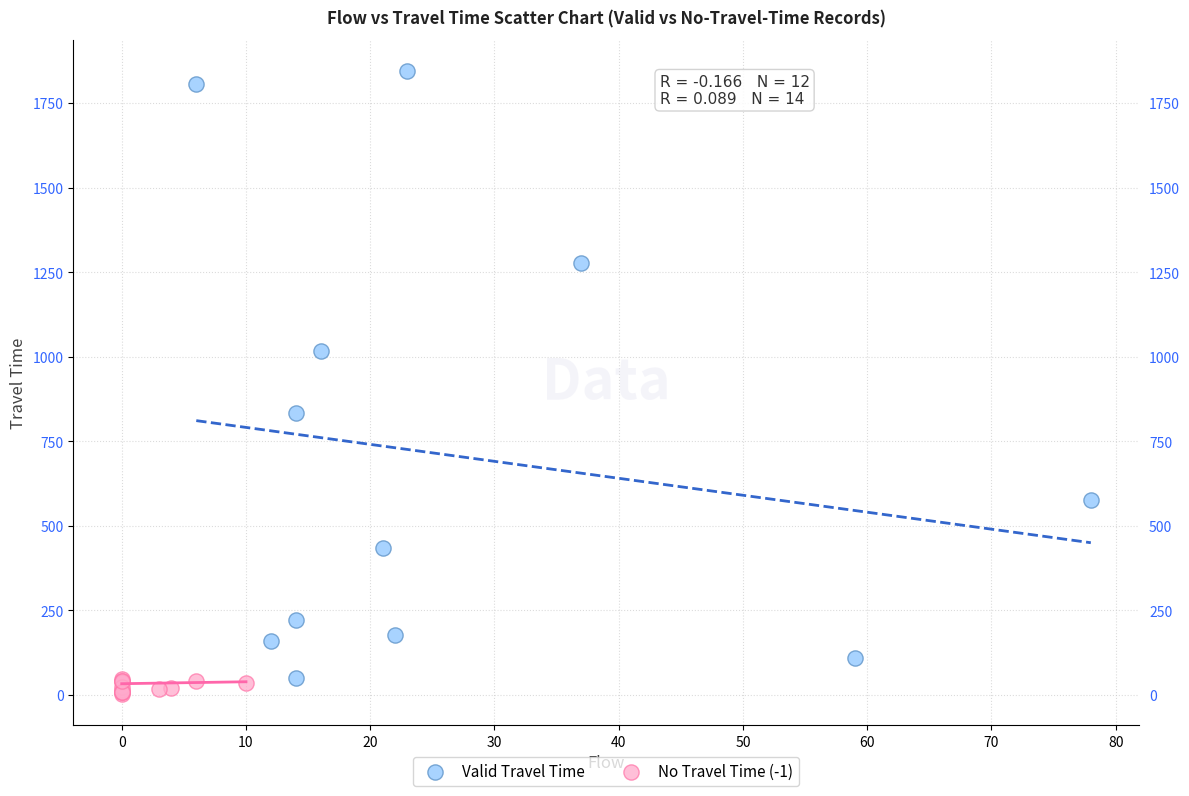

Which series has the widest spread of Y values?

Valid Travel Time